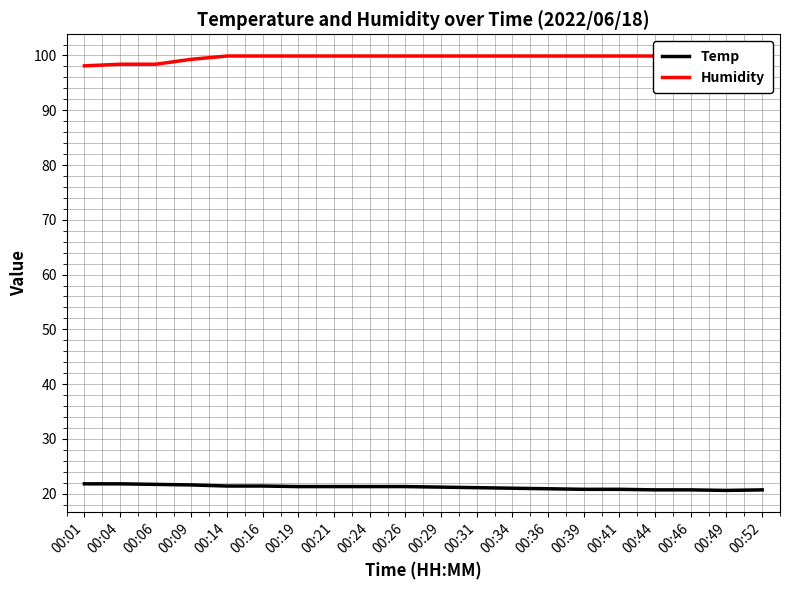

What is the smallest value displayed?

20.6